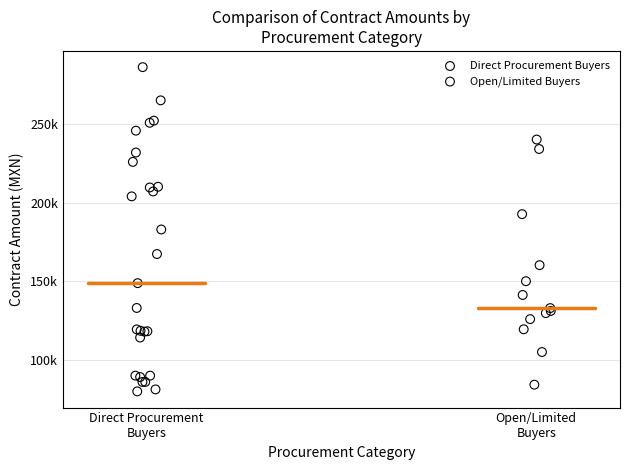

What are all the series names shown in the legend?

Direct Procurement Buyers, Open/Limited Buyers